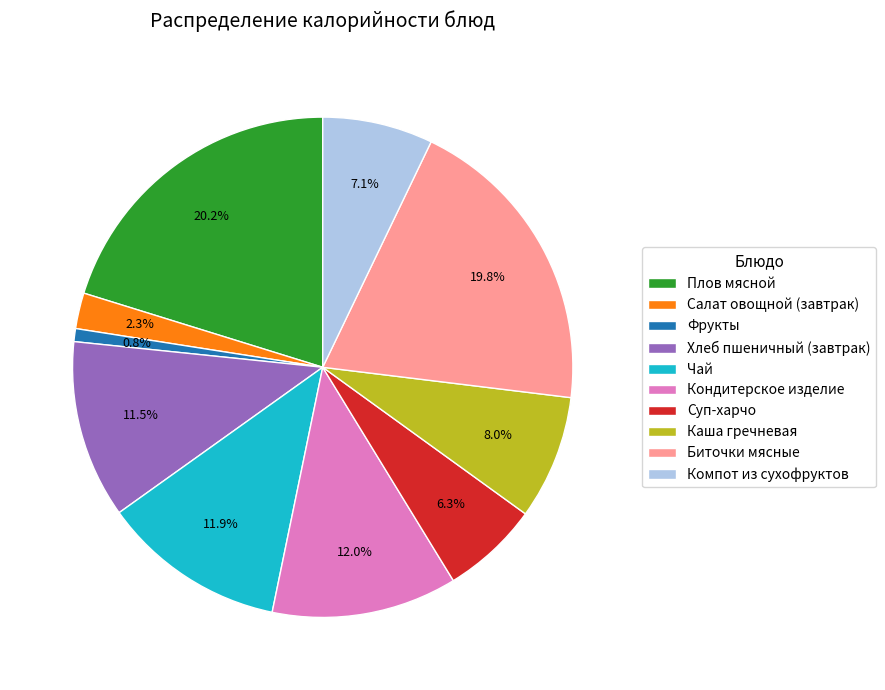

True or false: Фрукты accounts for 1% of the total.

True